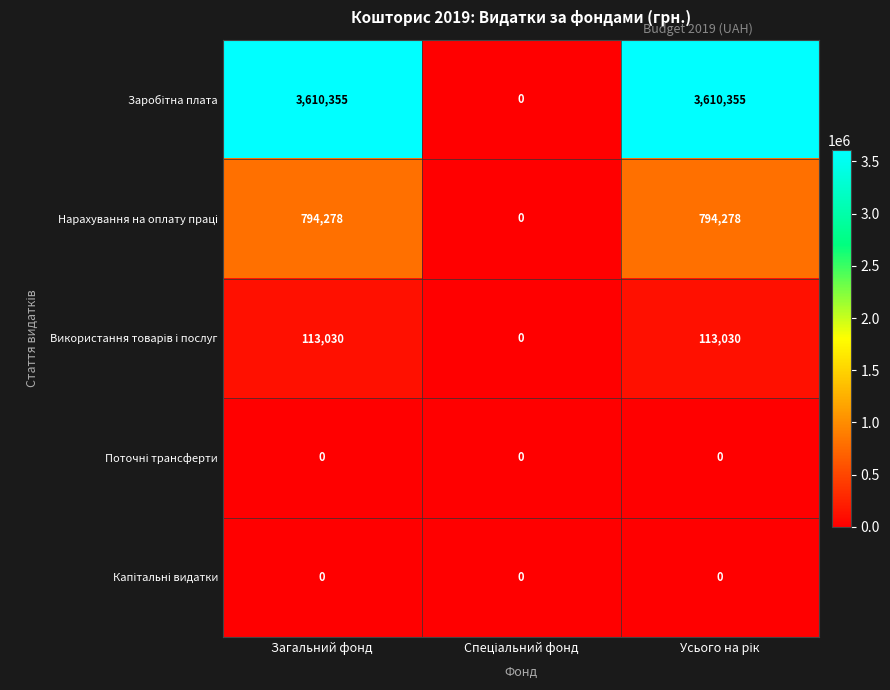

What is the maximum value shown in the chart?

3610355